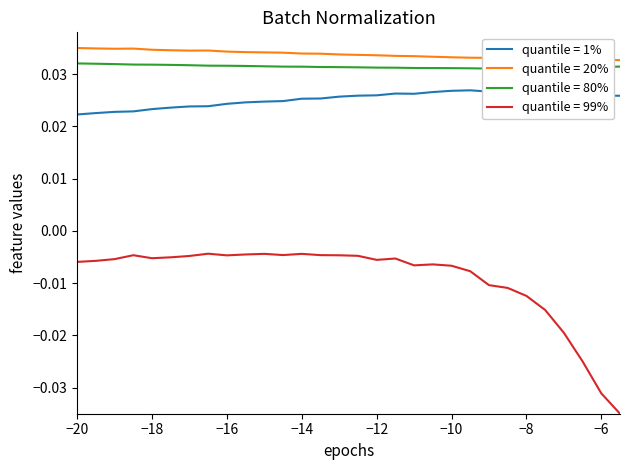

True or false: quantile = 20% and quantile = 99% cross at least once.

False